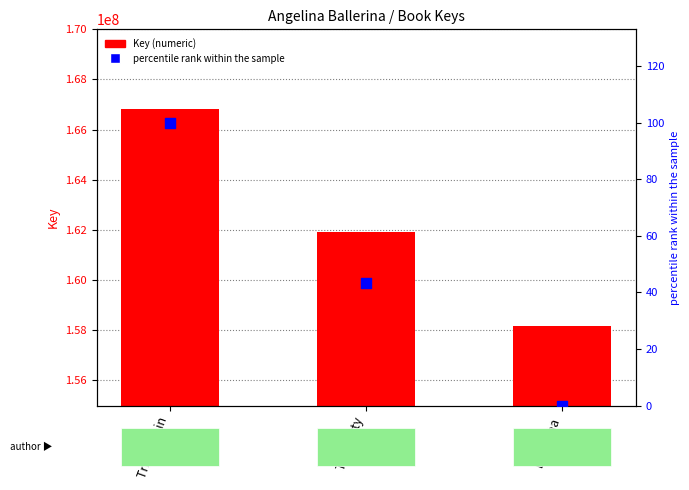

At which category is the sum across all series the highest?

Tries Again